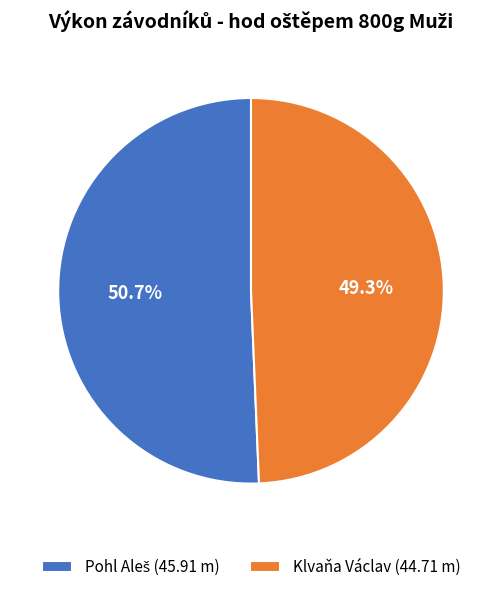

To the nearest percent, what portion does Klvaňa Václav represent?

49%